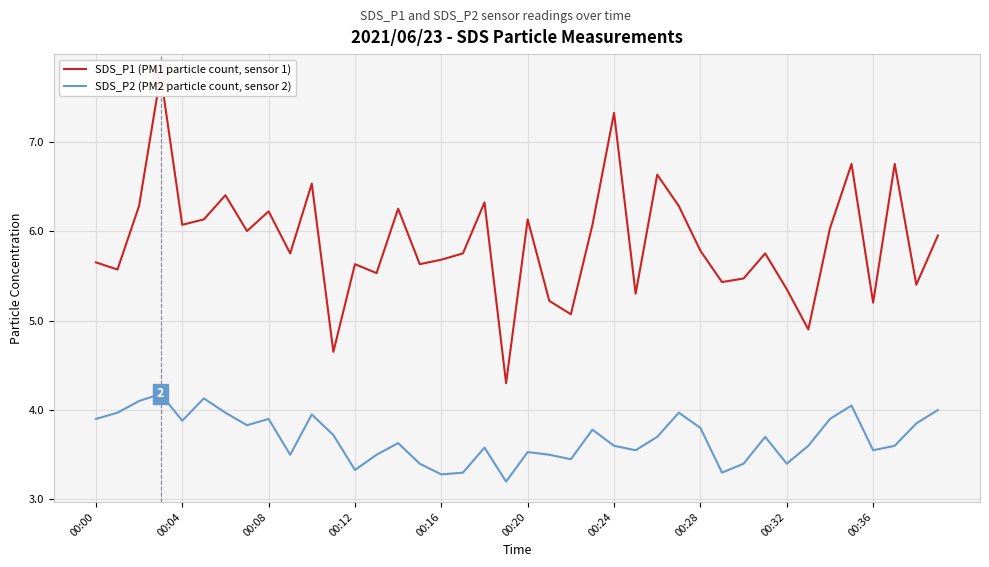

What is the highest value of the SDS_P2 (PM2 particle count, sensor 2) series?

4.2